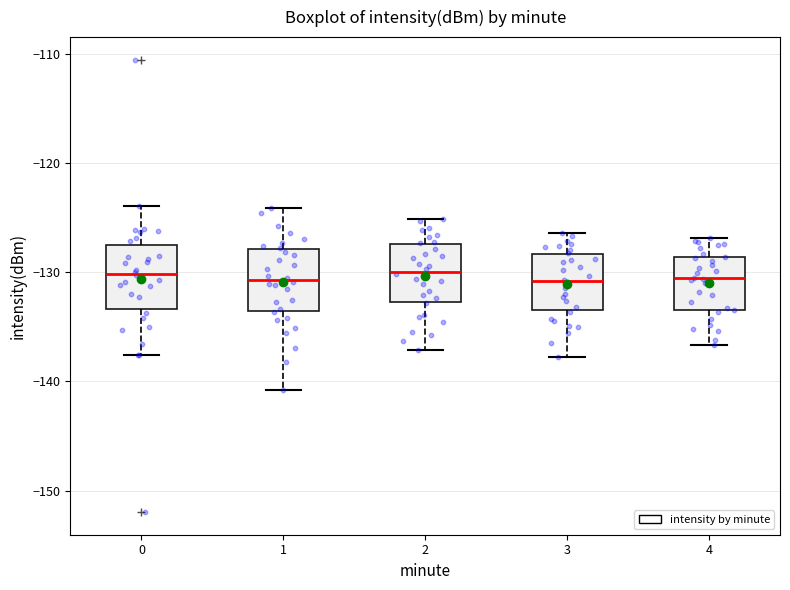

Where does the lower whisker of the box at x = 3 end on the y-axis? The values are not printed on the chart, so give them approximately, as read against the axis.

-138